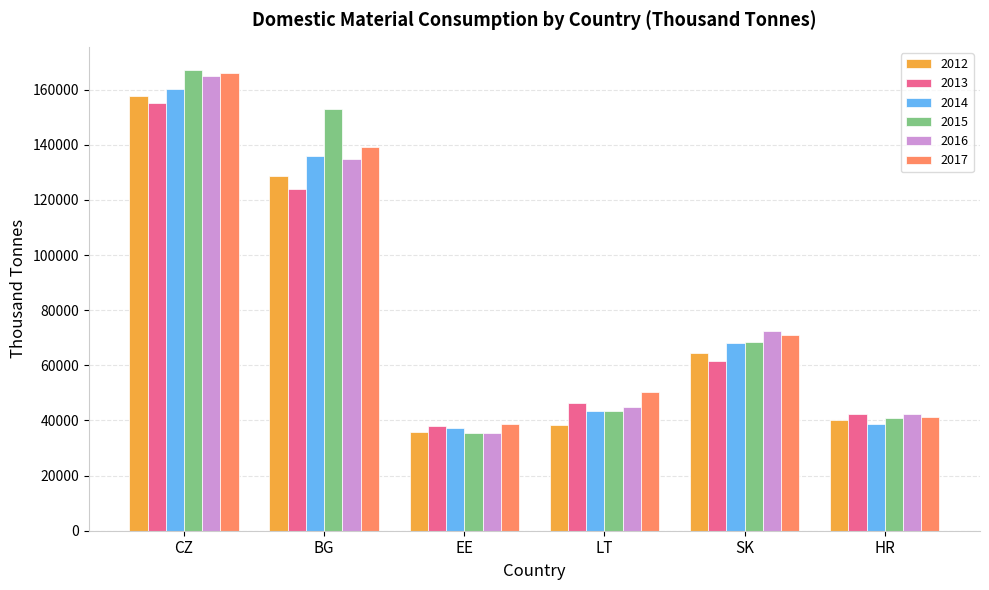

Is it true that 2012 equals 128521.3 at BG?

True